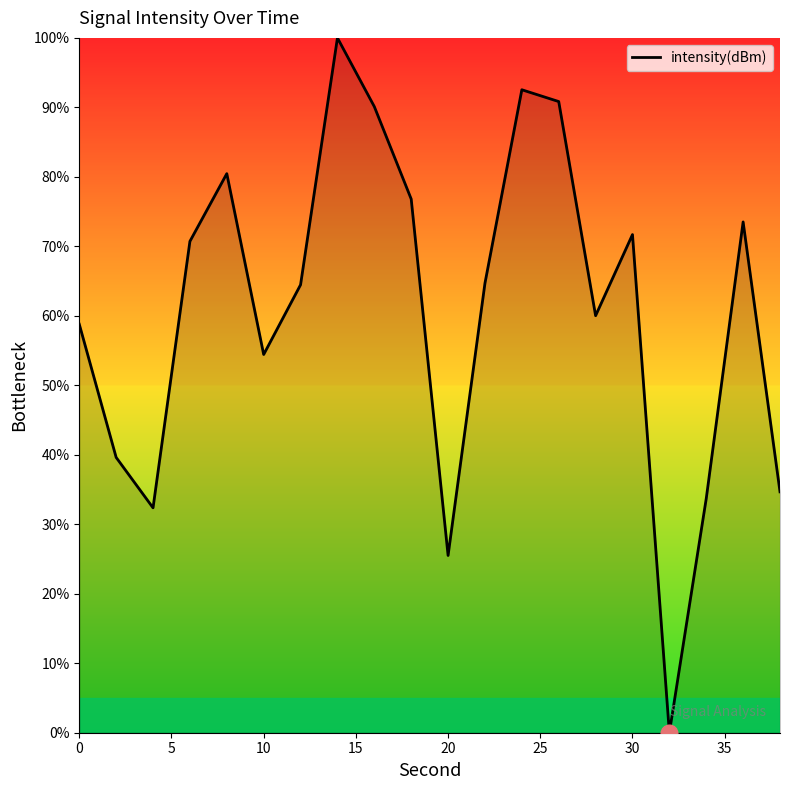

Count the number of categories in the chart.

20